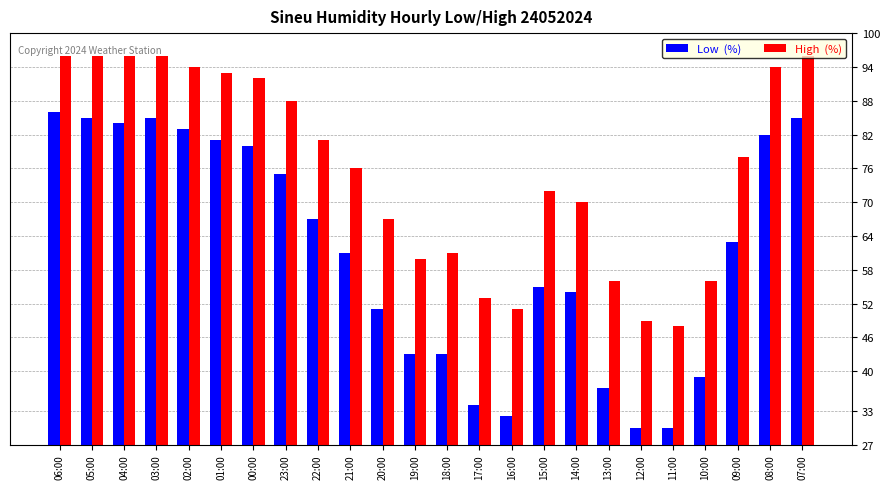

What is the total value across all series at 14:00?

124